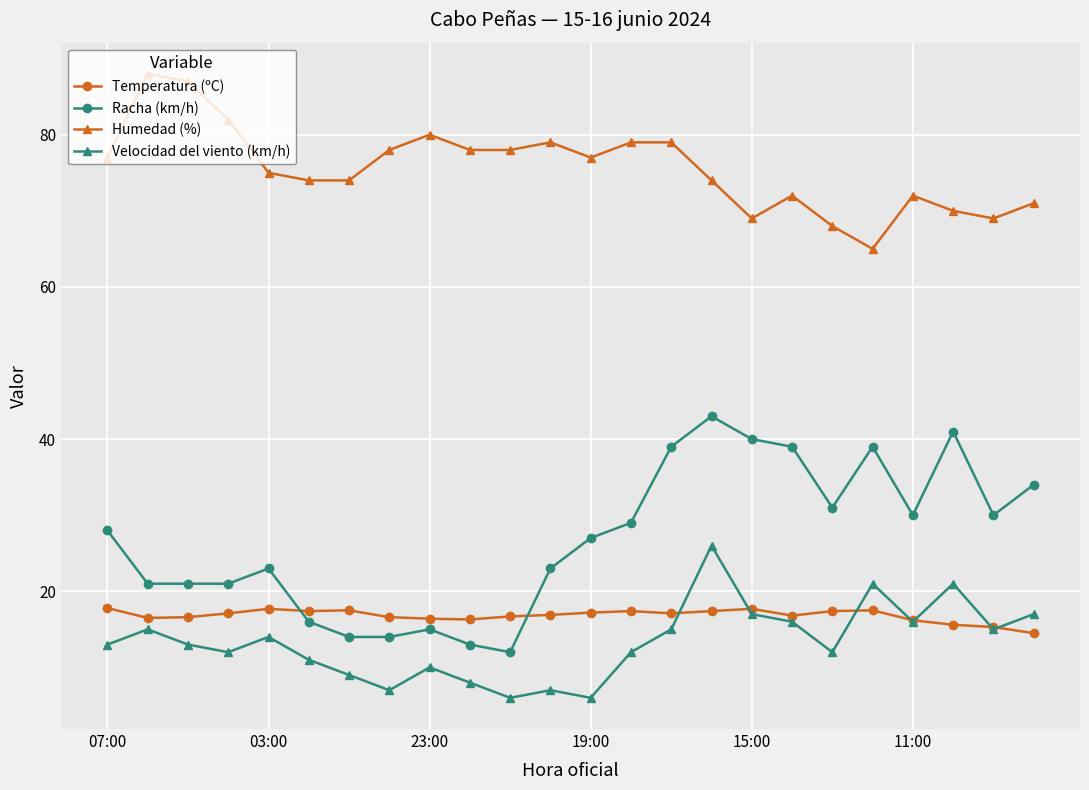

Which series has the widest spread of values?

Racha (km/h)